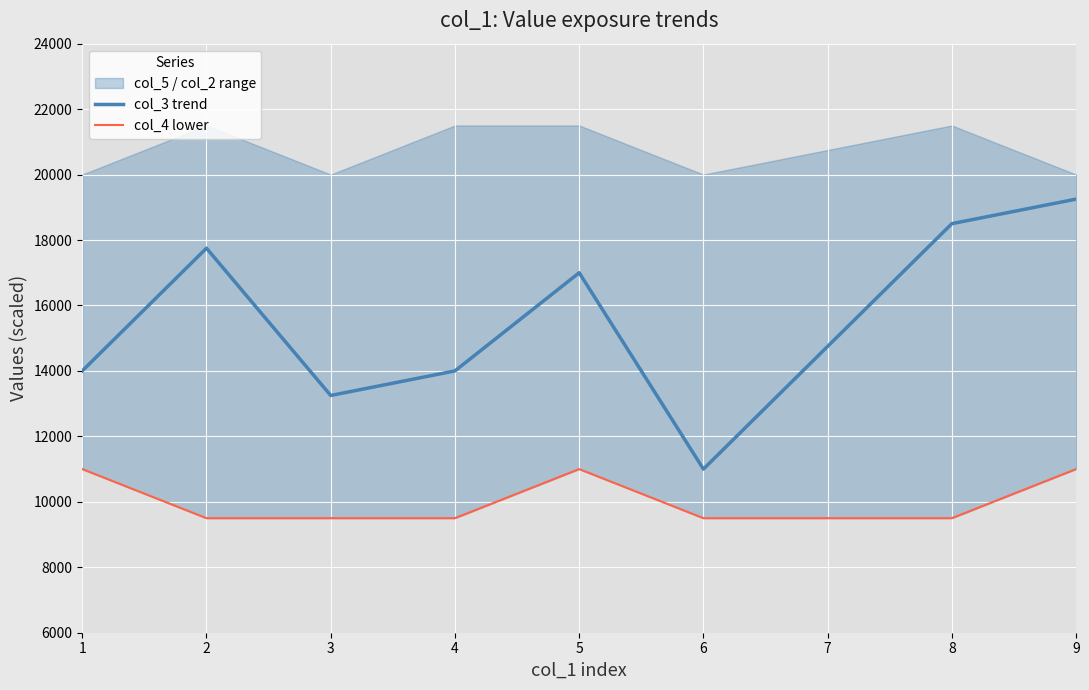

What is the average value of the col_4 lower series?

10062